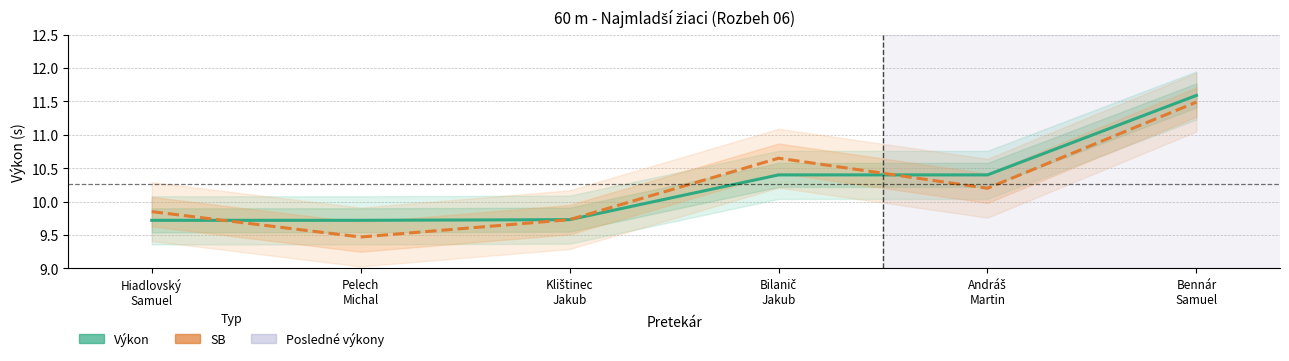

At which category does the chart reach its peak across all series?

Bennár
Samuel